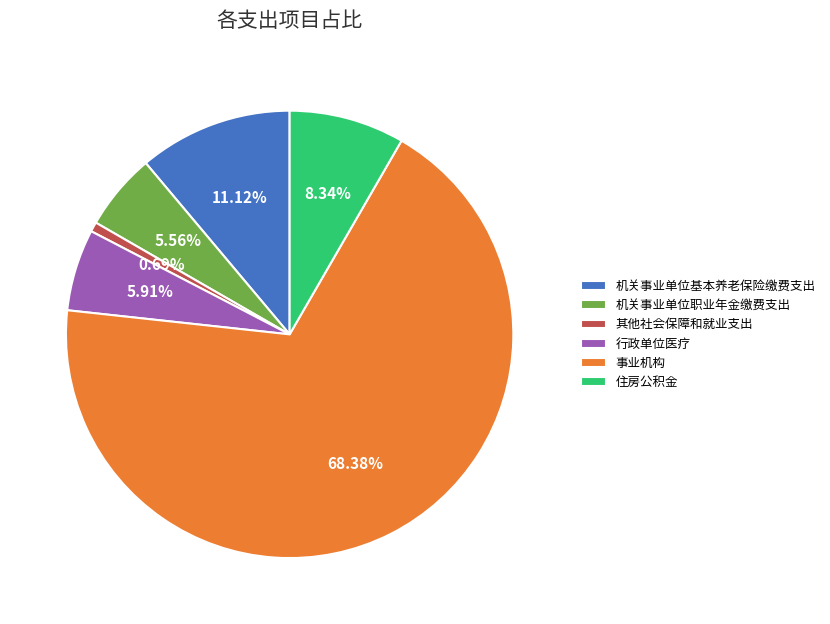

Is it true that 行政单位医疗 is 1% of the pie?

False